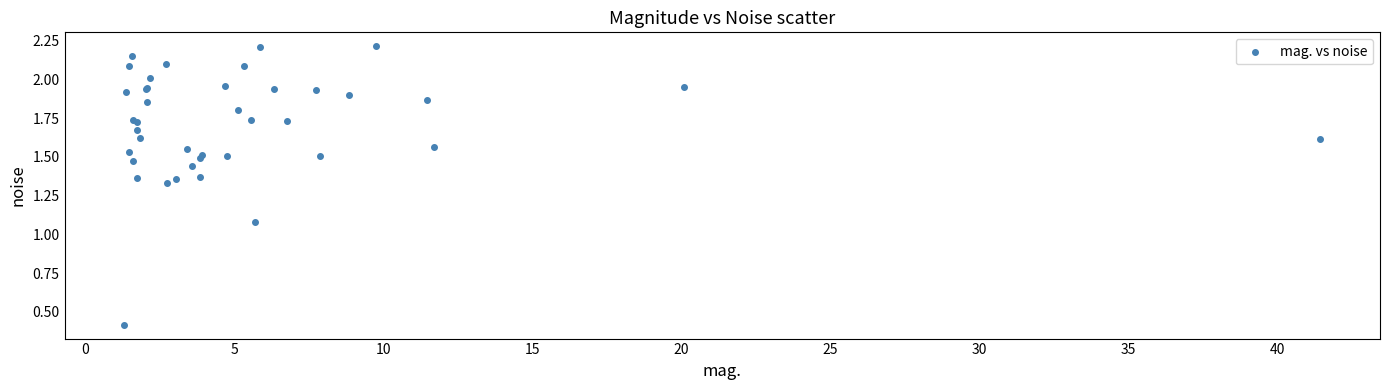

What Y value in the scatter plot is closest to 1?

1.1